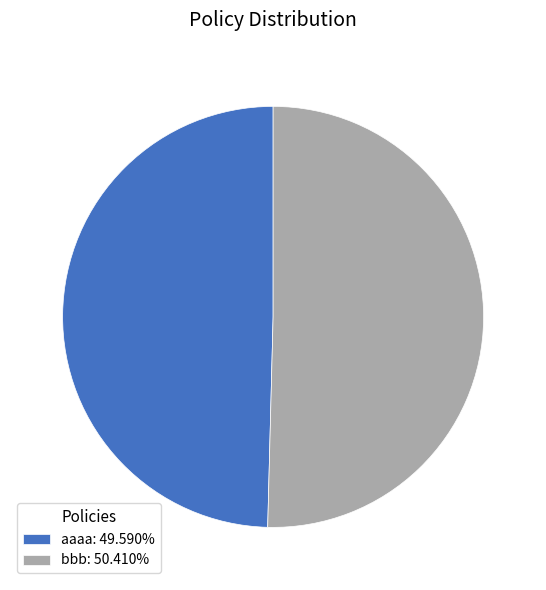

What is the ratio of the value at bbb to the value at aaaa?

1.0